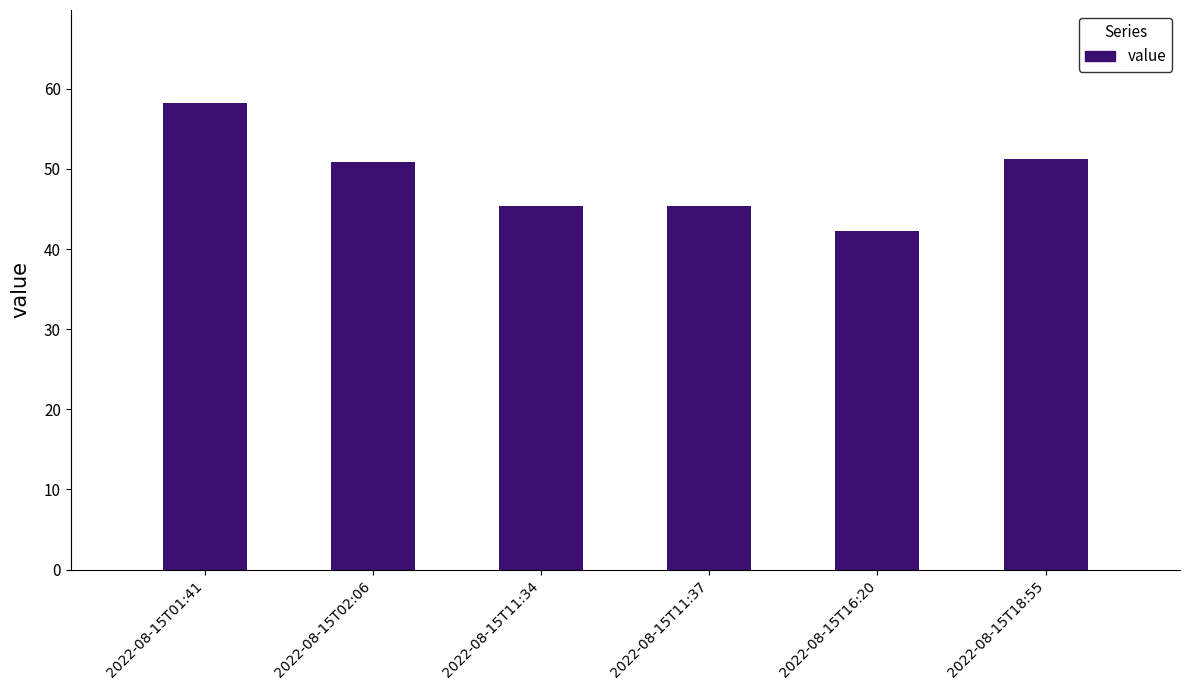

The value at 2022-08-15T11:37 is 45.4. True or false?

True